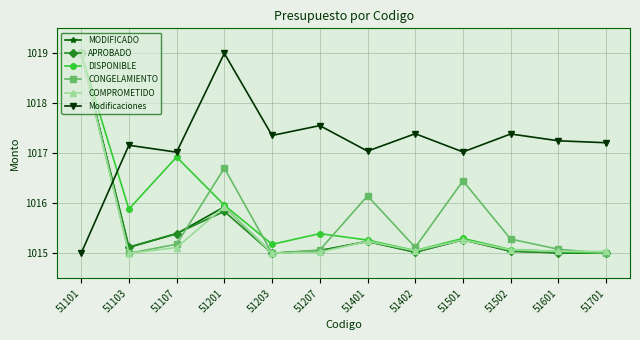

What is the average value of the COMPROMETIDO series?

1015.5